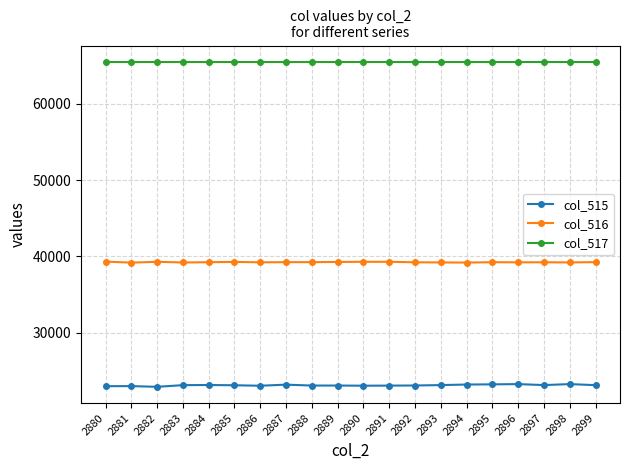

What is the spread (max minus min) of values at 2888?

42493